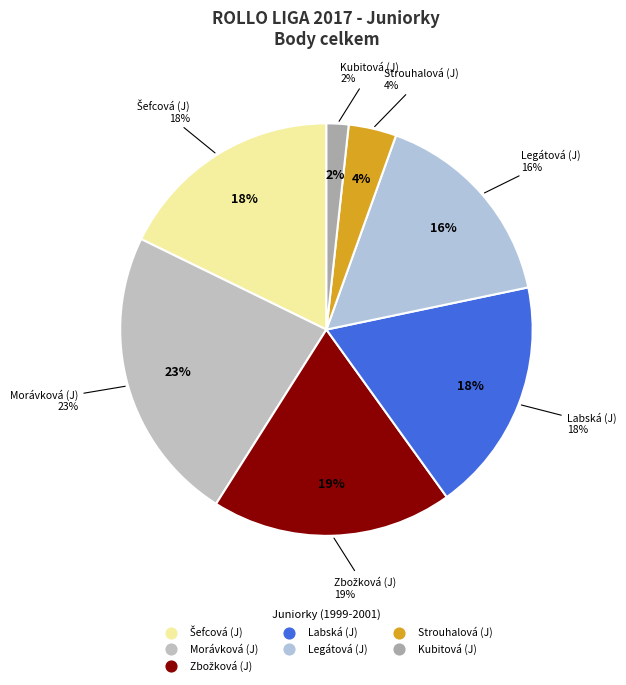

What is the change in value from Morávková (J) to Zbožková (J)?

-88